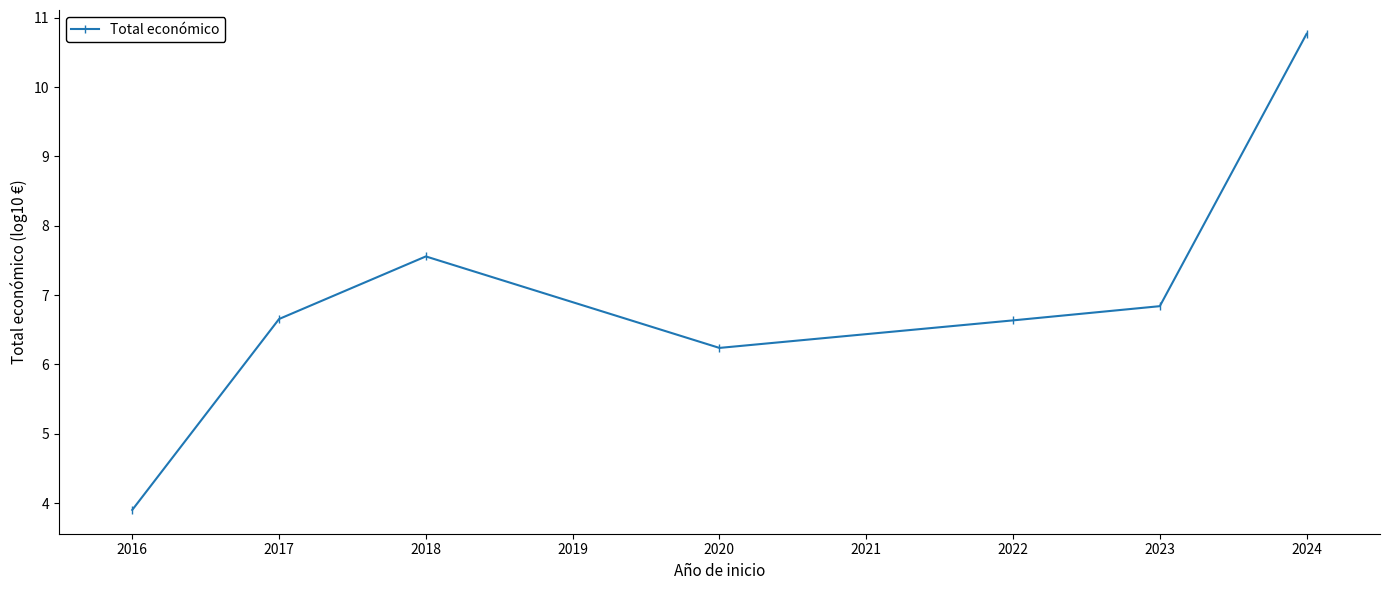

What is the value of the 2nd point from the left?

6.7